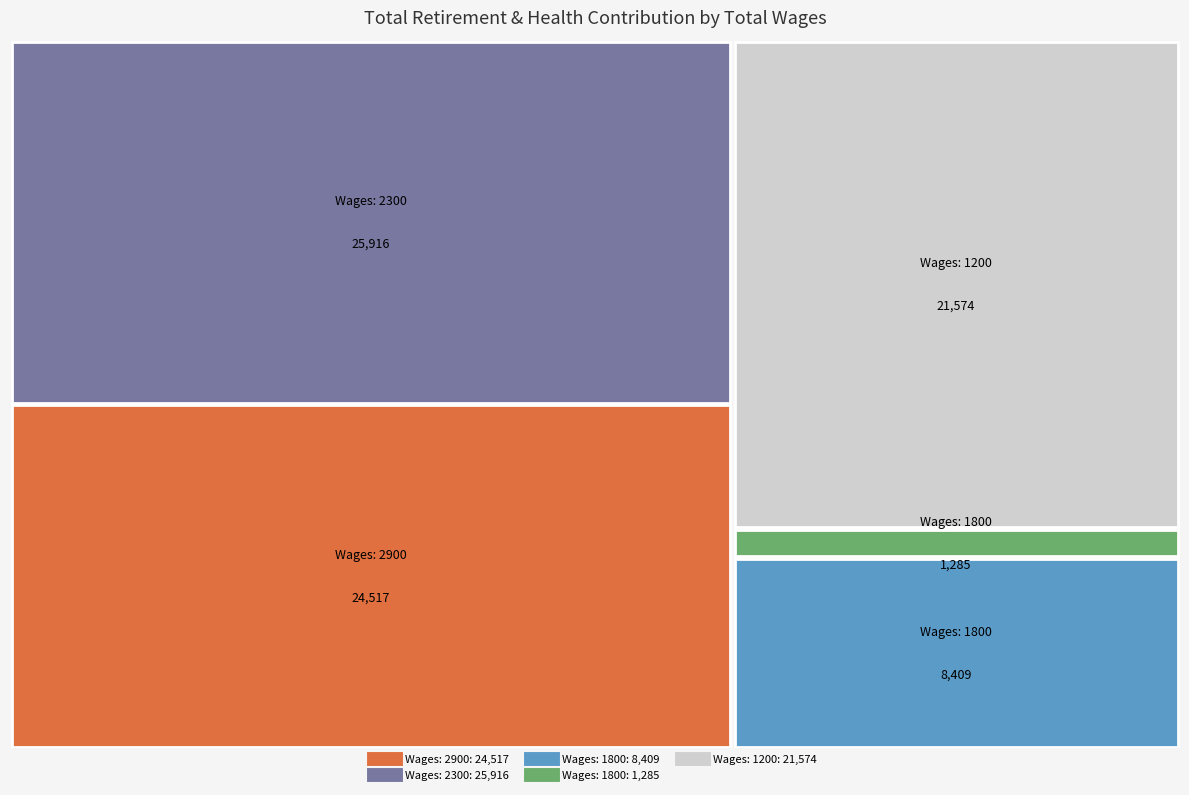

What is the maximum value shown in the chart?

25916